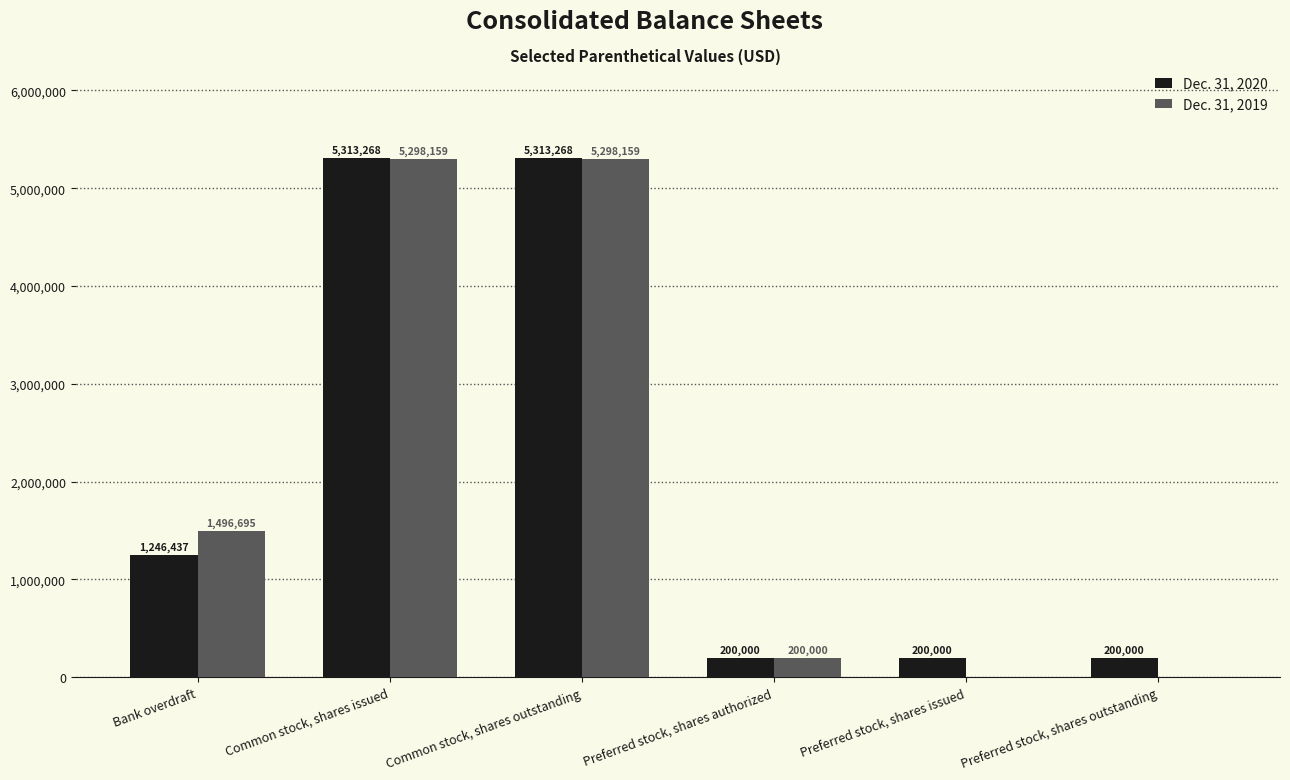

Which series changed the most between Preferred stock, shares authorized and Preferred stock, shares outstanding?

Dec. 31, 2019